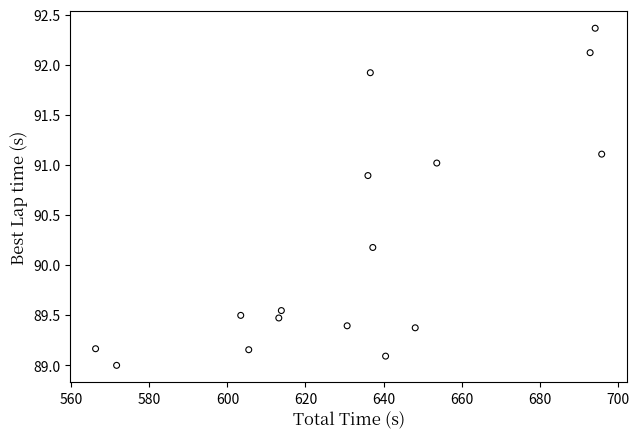

What is the range of Y values (max minus min)?

3.4